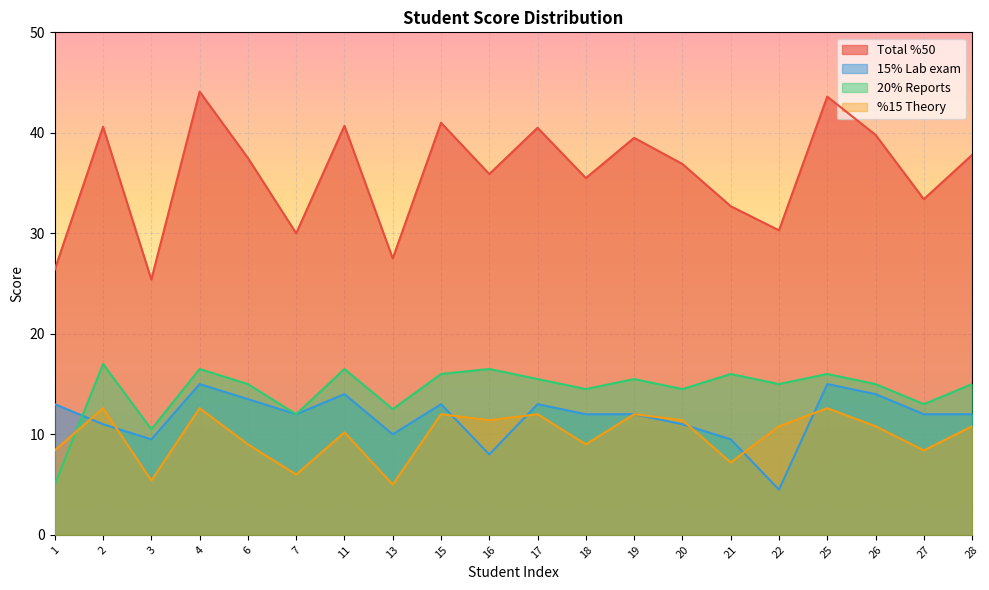

At which category is the sum across all series the highest?

4